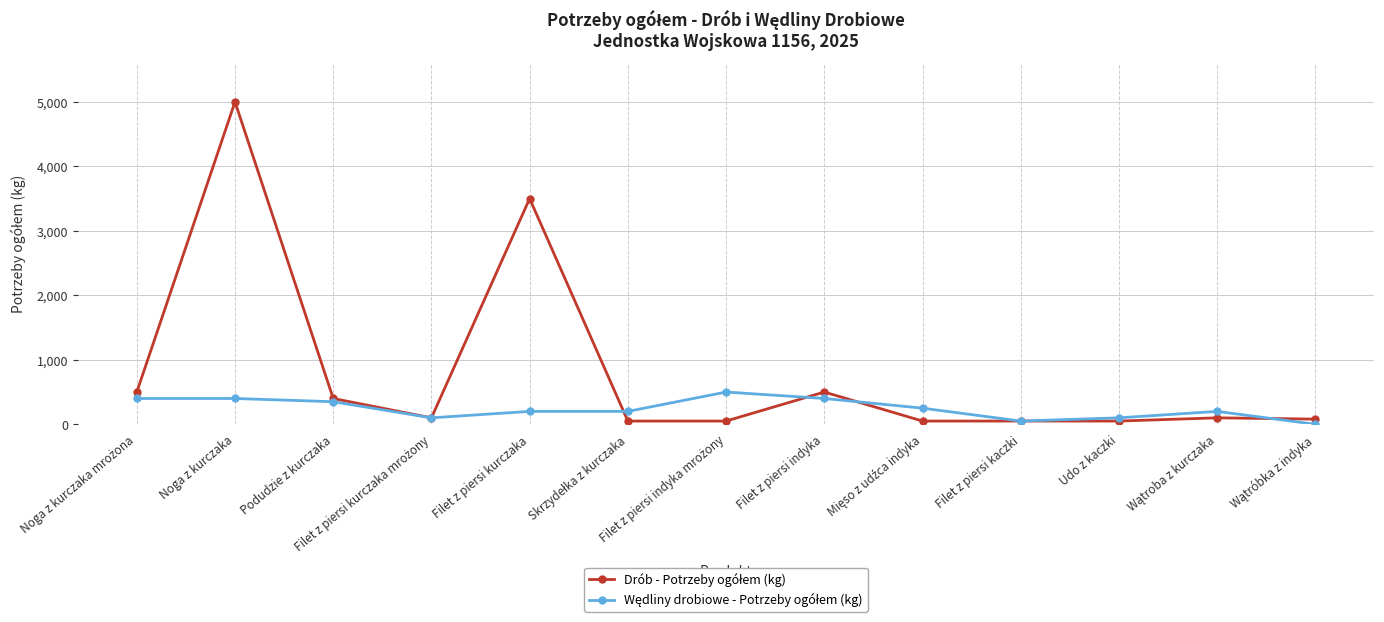

What is the greatest value displayed?

5000